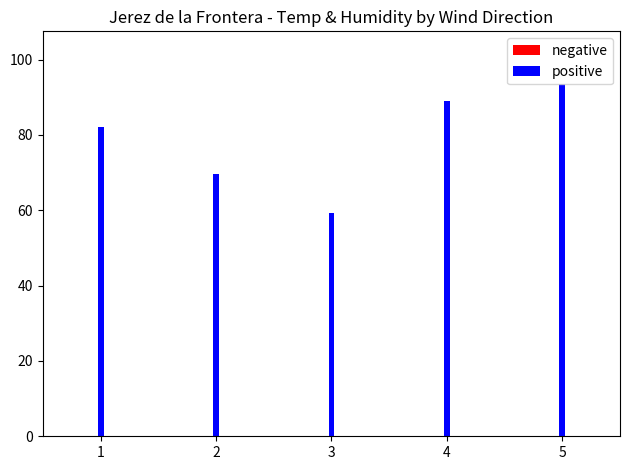

List the series in order of their overall mean, lowest first.

negative, positive